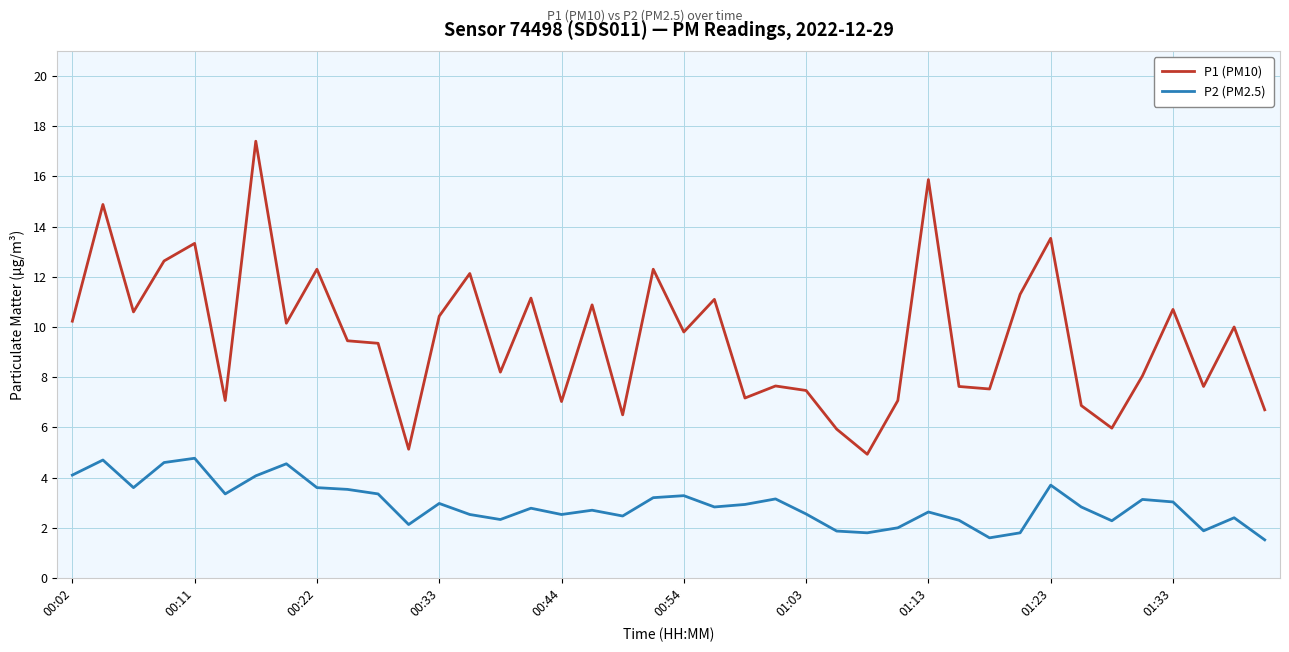

List the series in order of their peak value, highest first.

P1 (PM10), P2 (PM2.5)